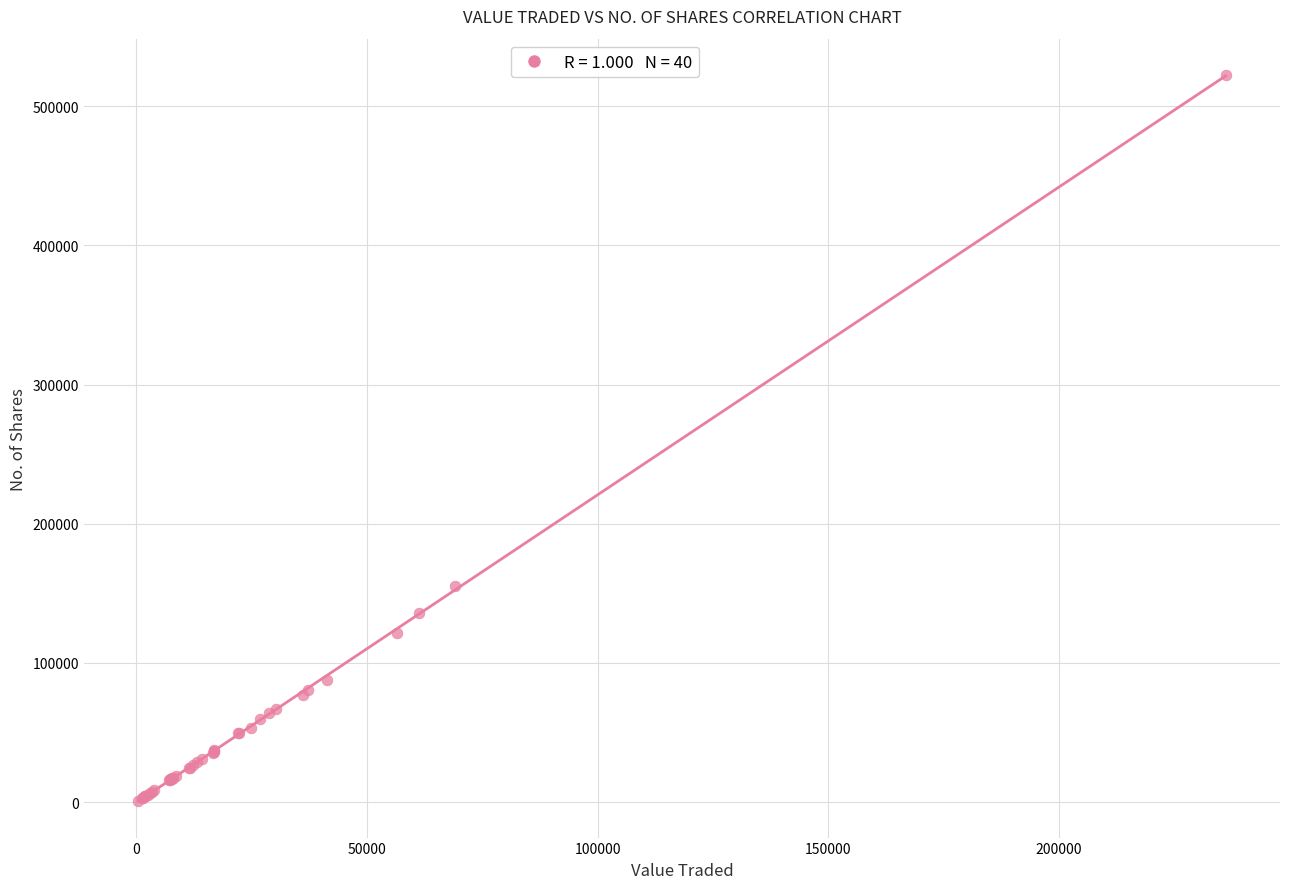

What Y value in the scatter plot is closest to 261752?

155096